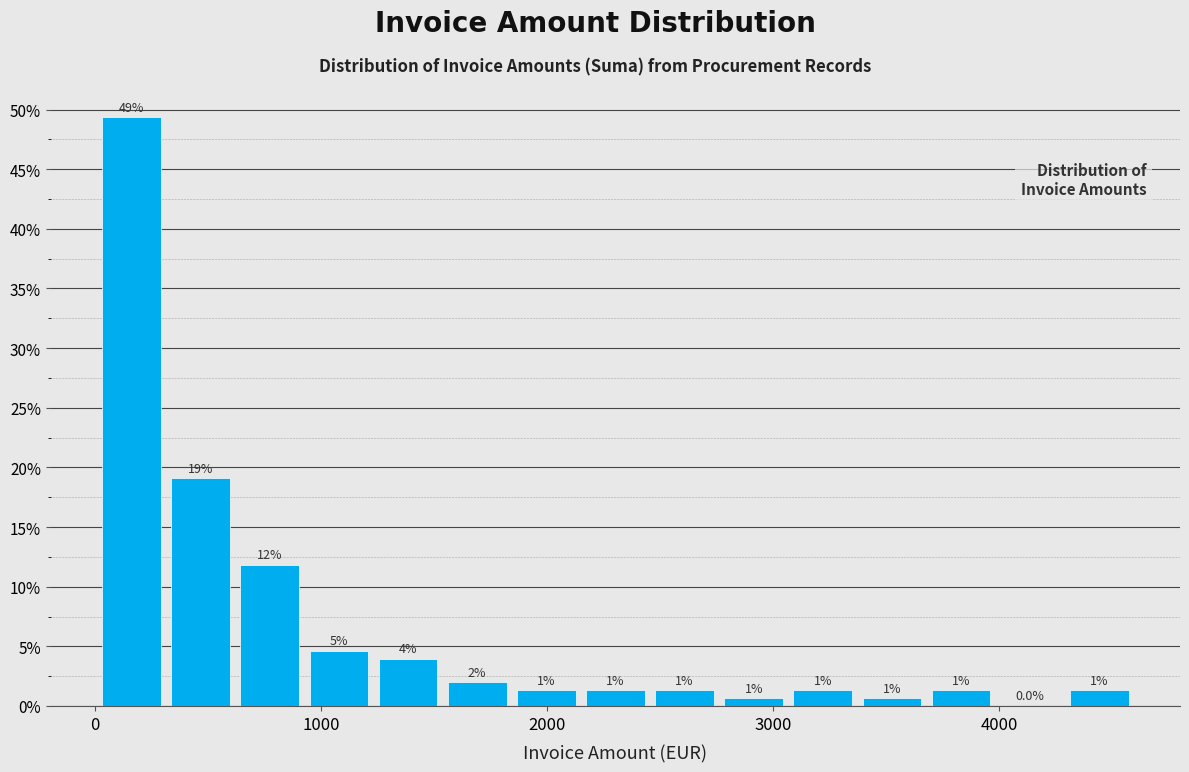

Around what value on the x-axis is the tallest bar? Give the approximate position of its centre, as read against the axis.

200